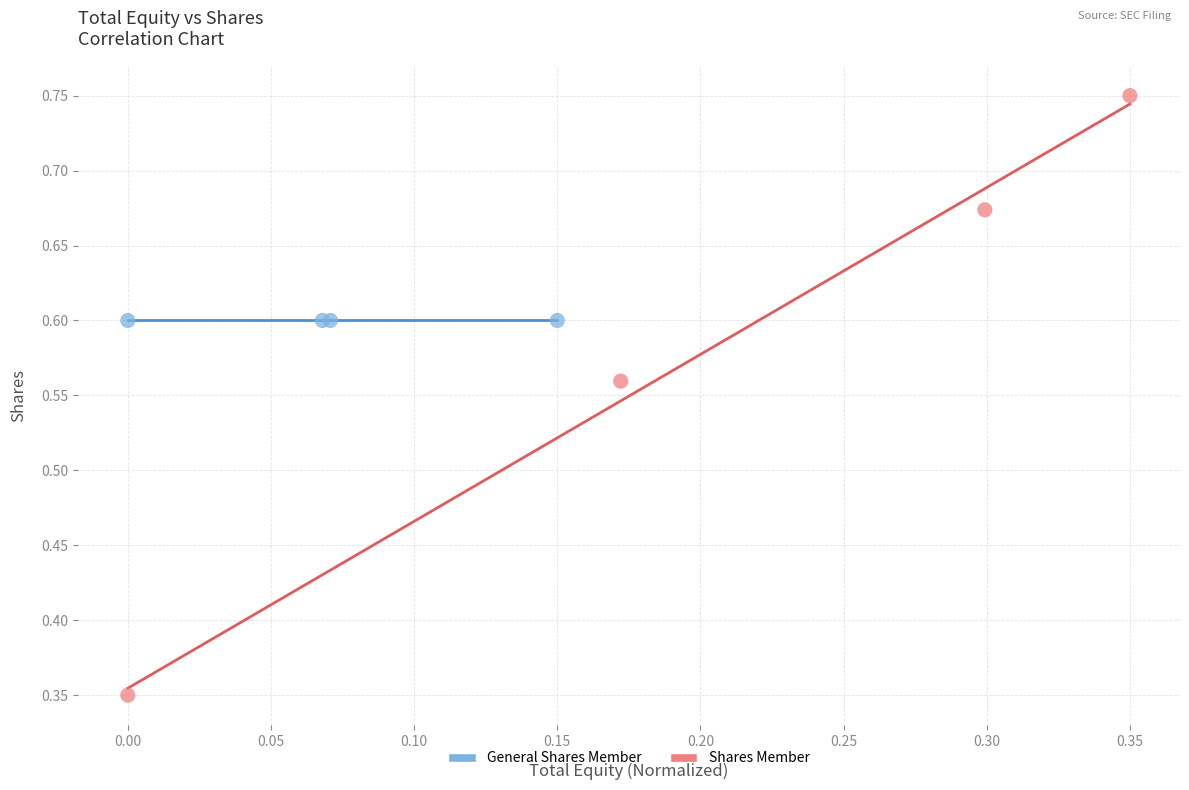

What are all the series names shown in the legend?

General Shares Member, Shares Member